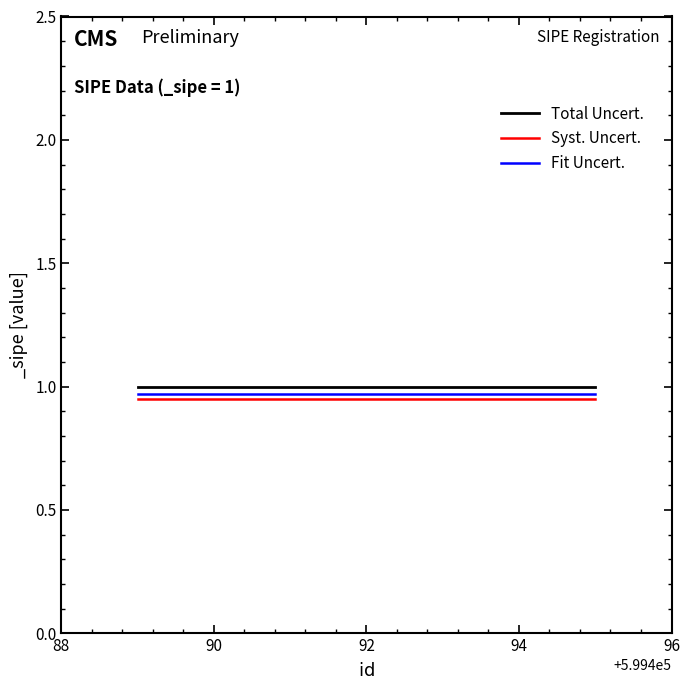

True or false: Total Uncert. and Fit Uncert. cross at least once.

False